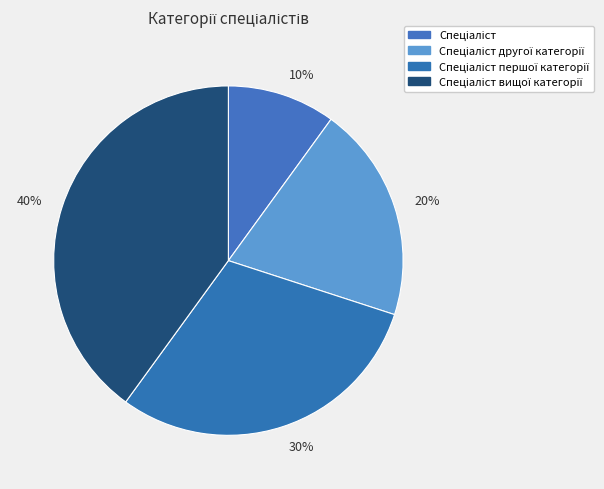

How many segments does this pie chart have?

4